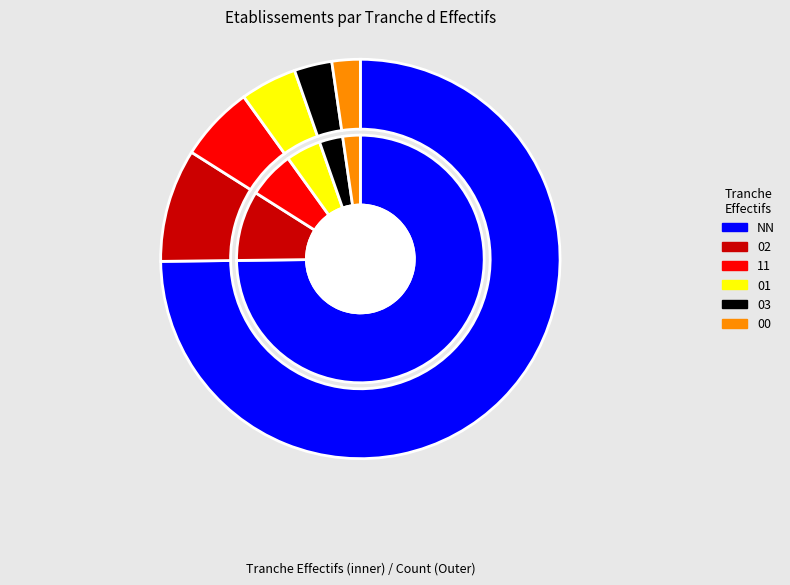

Rank the categories by value from highest to lowest.

NN, 02, 11, 01, 03, 00